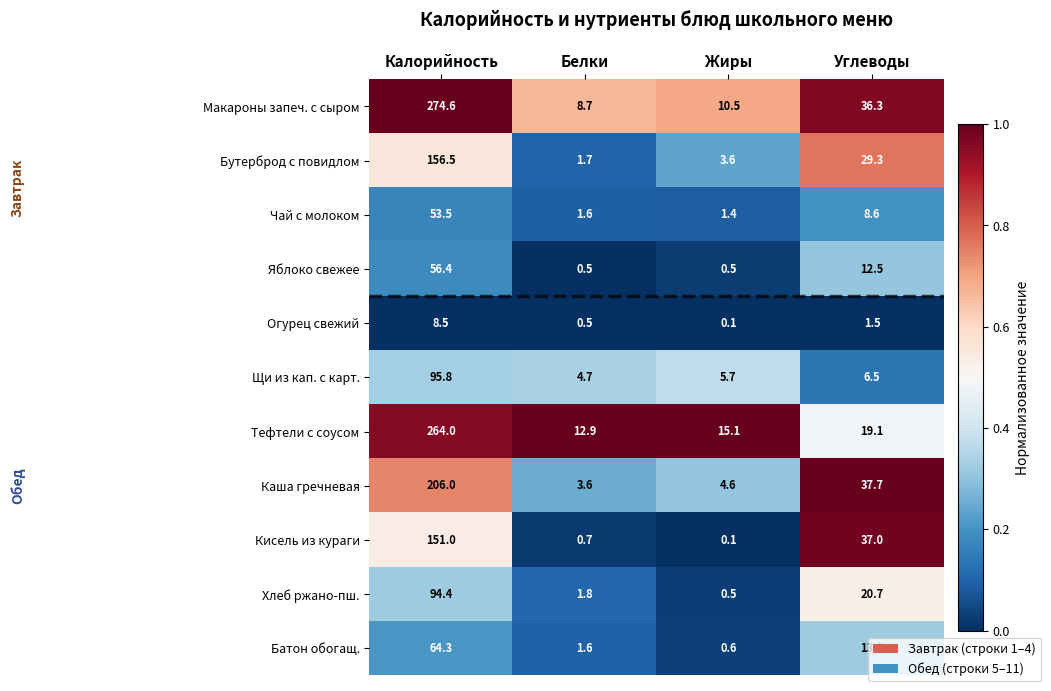

Which label corresponds to the smallest value in the chart?

Жиры